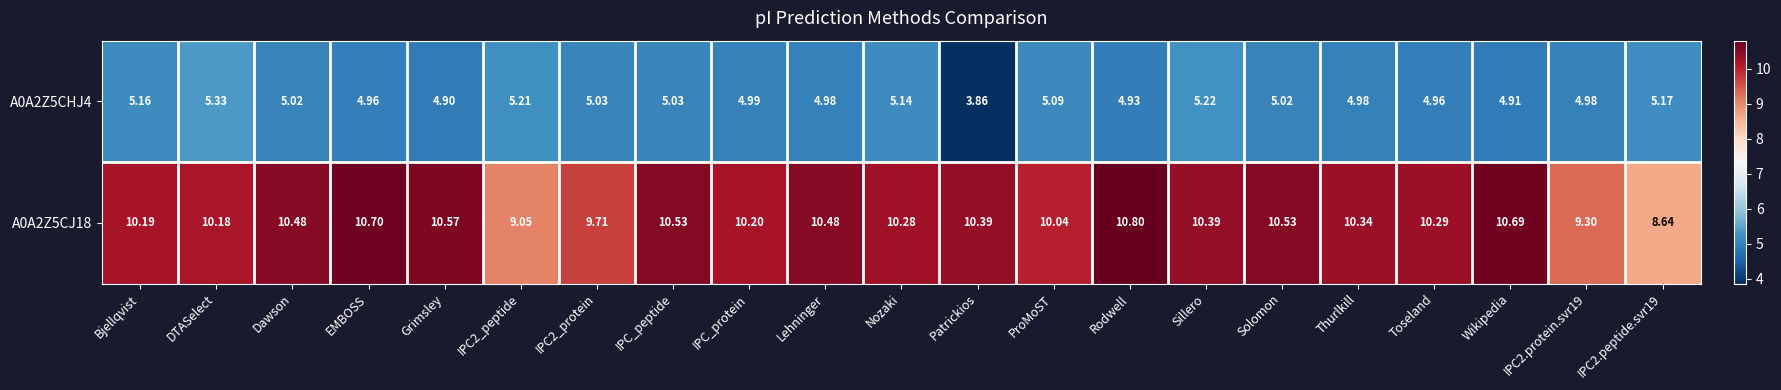

What is the difference between the highest and lowest values at Wikipedia?

5.8